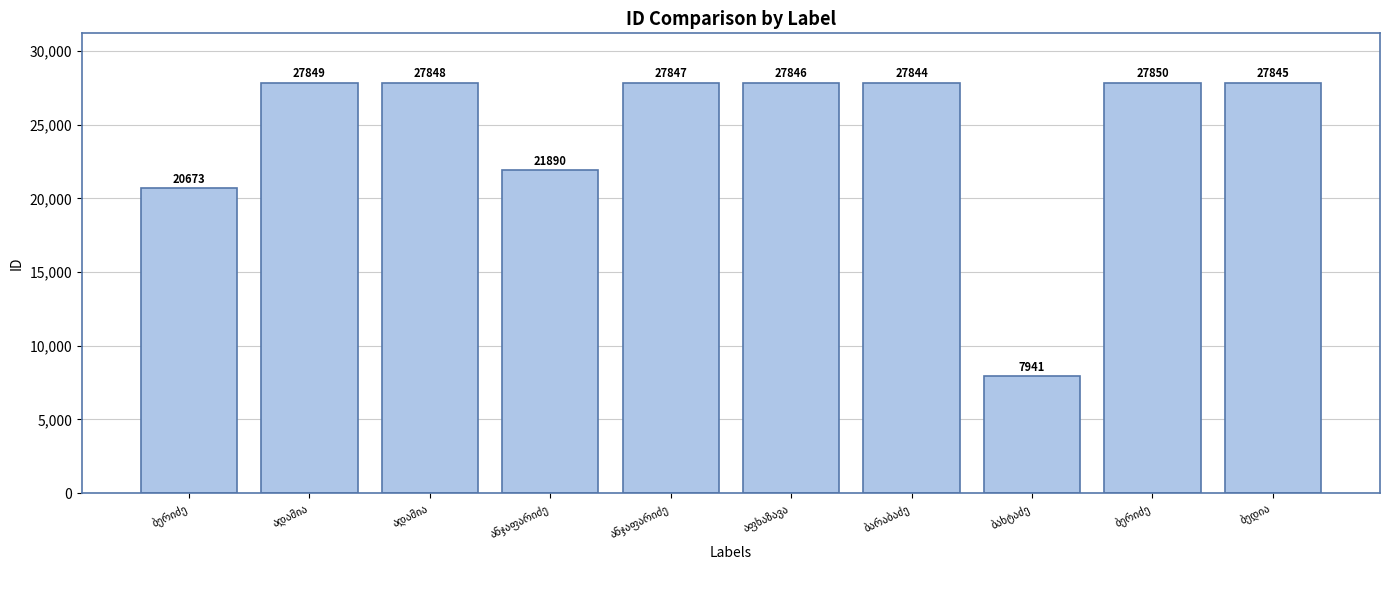

What is the sum of the values at აფხაზავა and ადამია?

55694